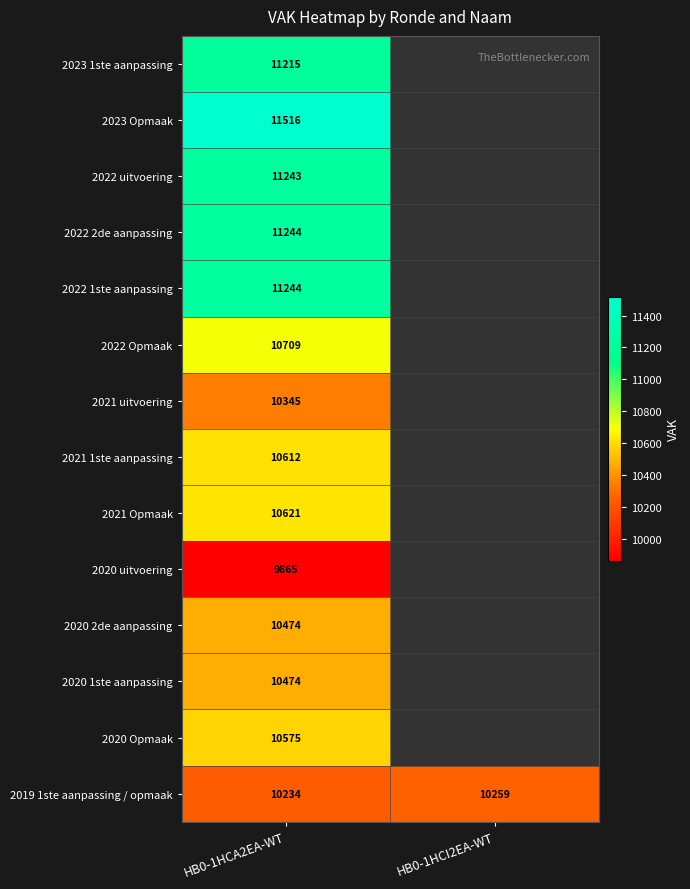

What is the maximum value shown in the chart?

11516.0